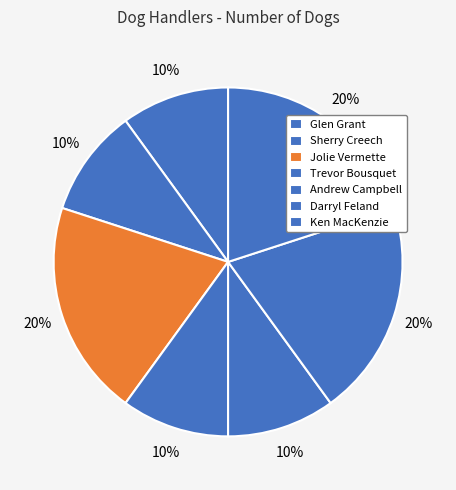

How many segments does this pie chart have?

7